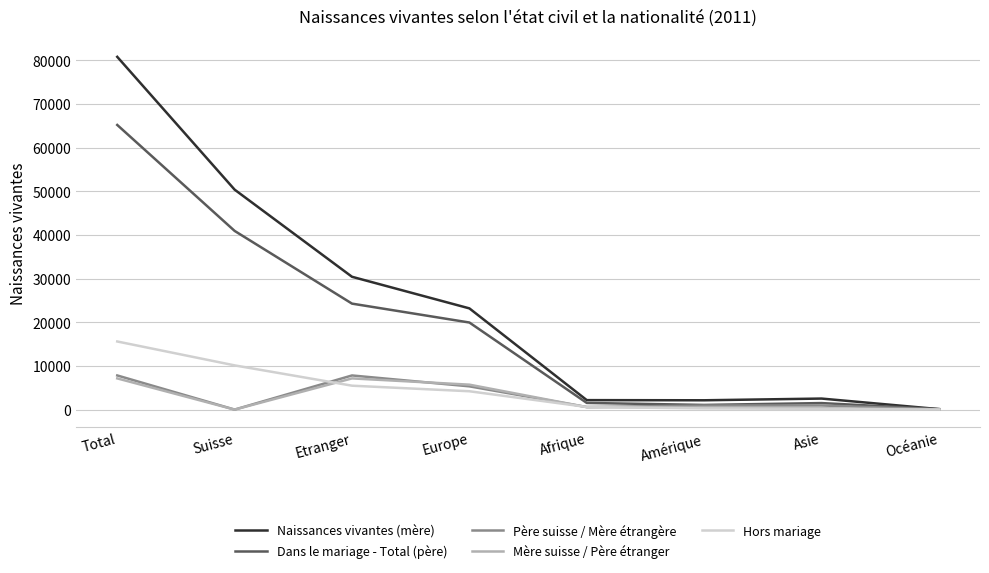

What are all the series names shown in the legend?

Naissances vivantes (mère), Dans le mariage - Total (père), Père suisse / Mère étrangère, Mère suisse / Père étranger, Hors mariage